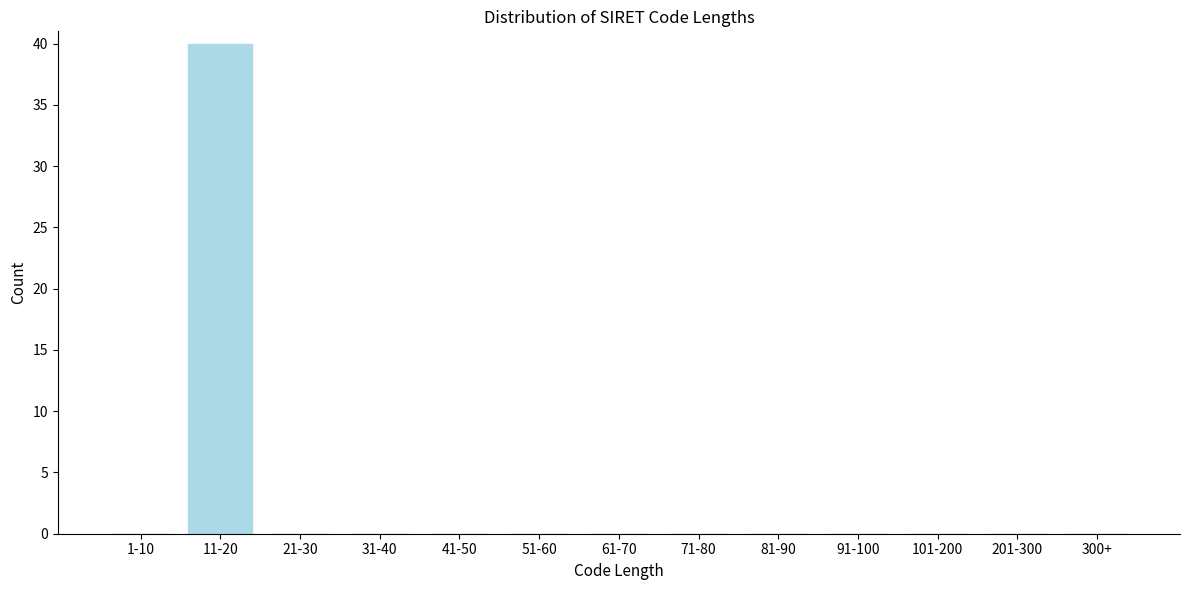

Reading right to left, extract all data points from this chart.

300+=0	201-300=0	101-200=0	91-100=0	81-90=0	71-80=0	61-70=0	51-60=0	41-50=0	31-40=0	21-30=0	11-20=40	1-10=0